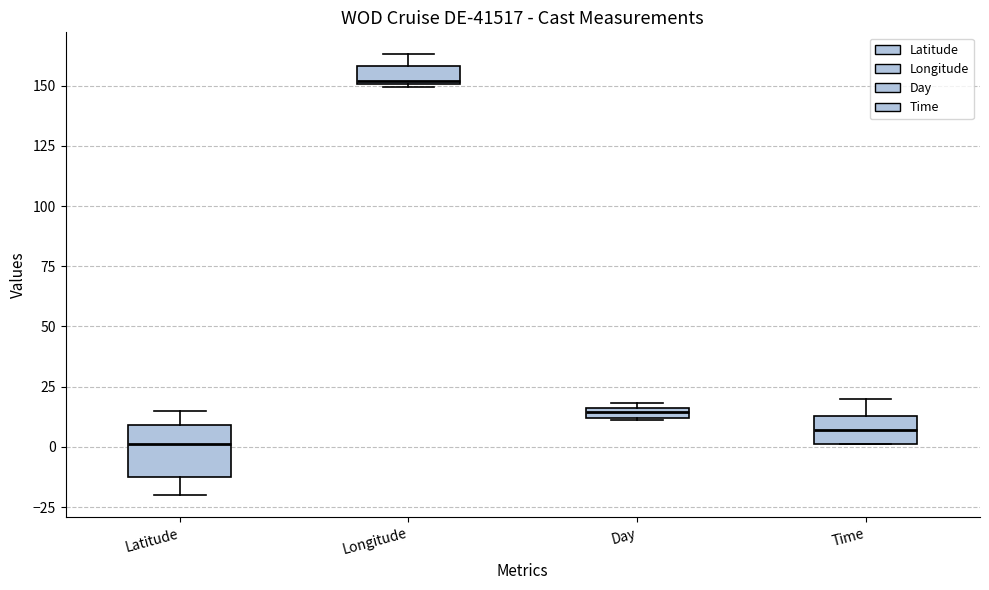

Which box has the lowest median line?

Latitude